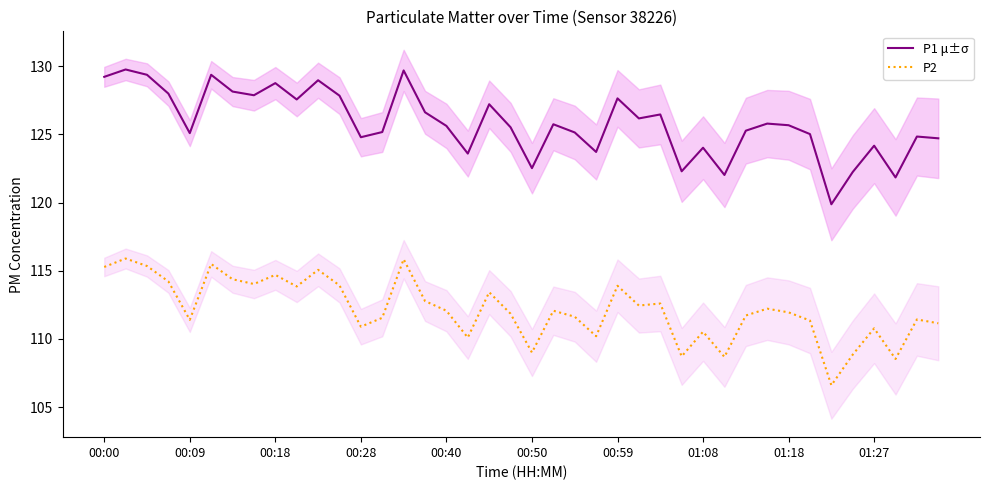

What is the highest value of the P1 μ±σ series?

129.8